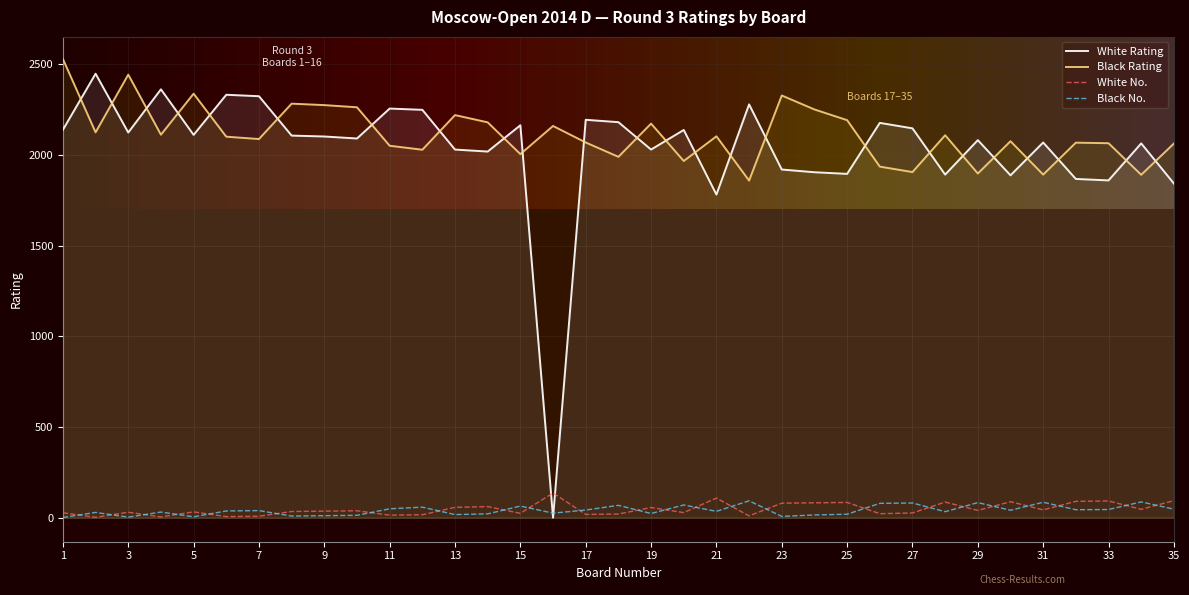

Where does the Black Rating series first go above 2100?

1